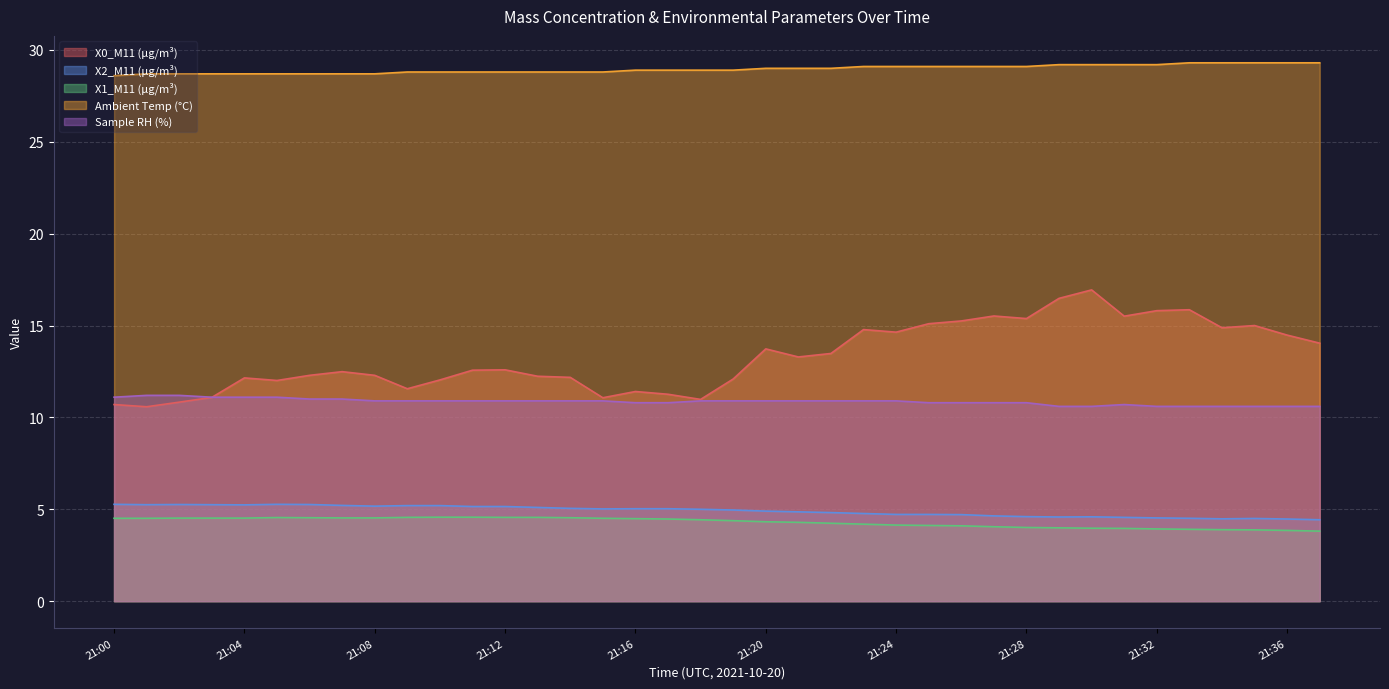

How many lines are shown in the chart?

5